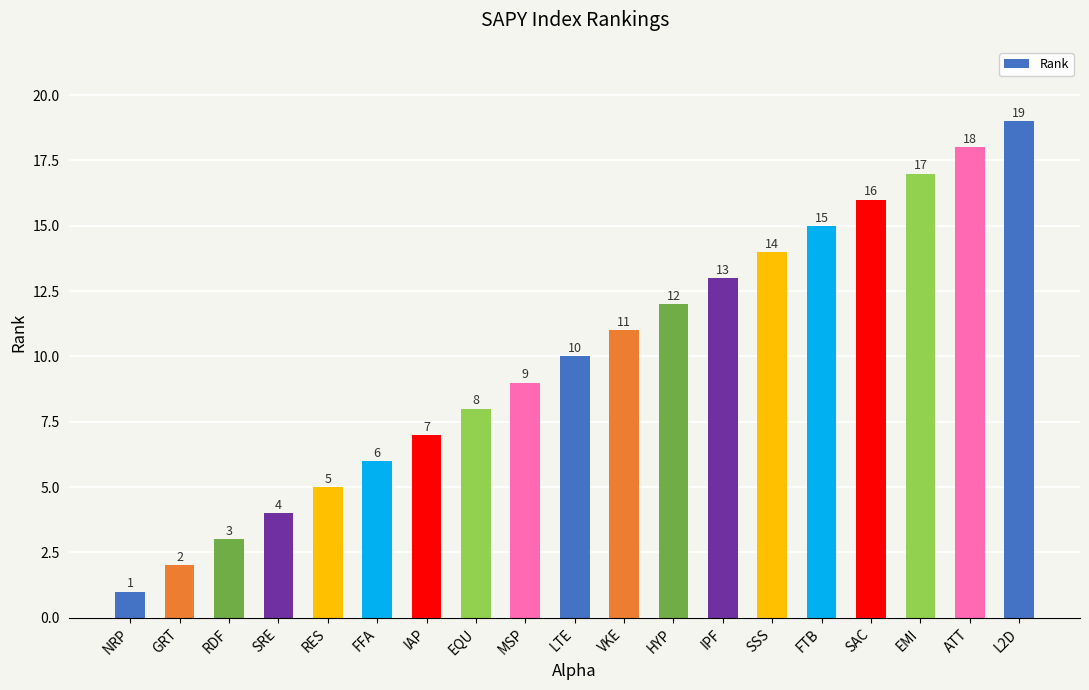

Reading left to right, what are all the values shown in this chart?

NRP=1	GRT=2	RDF=3	SRE=4	RES=5	FFA=6	IAP=7	EQU=8	MSP=9	LTE=10	VKE=11	HYP=12	IPF=13	SSS=14	FTB=15	SAC=16	EMI=17	ATT=18	L2D=19